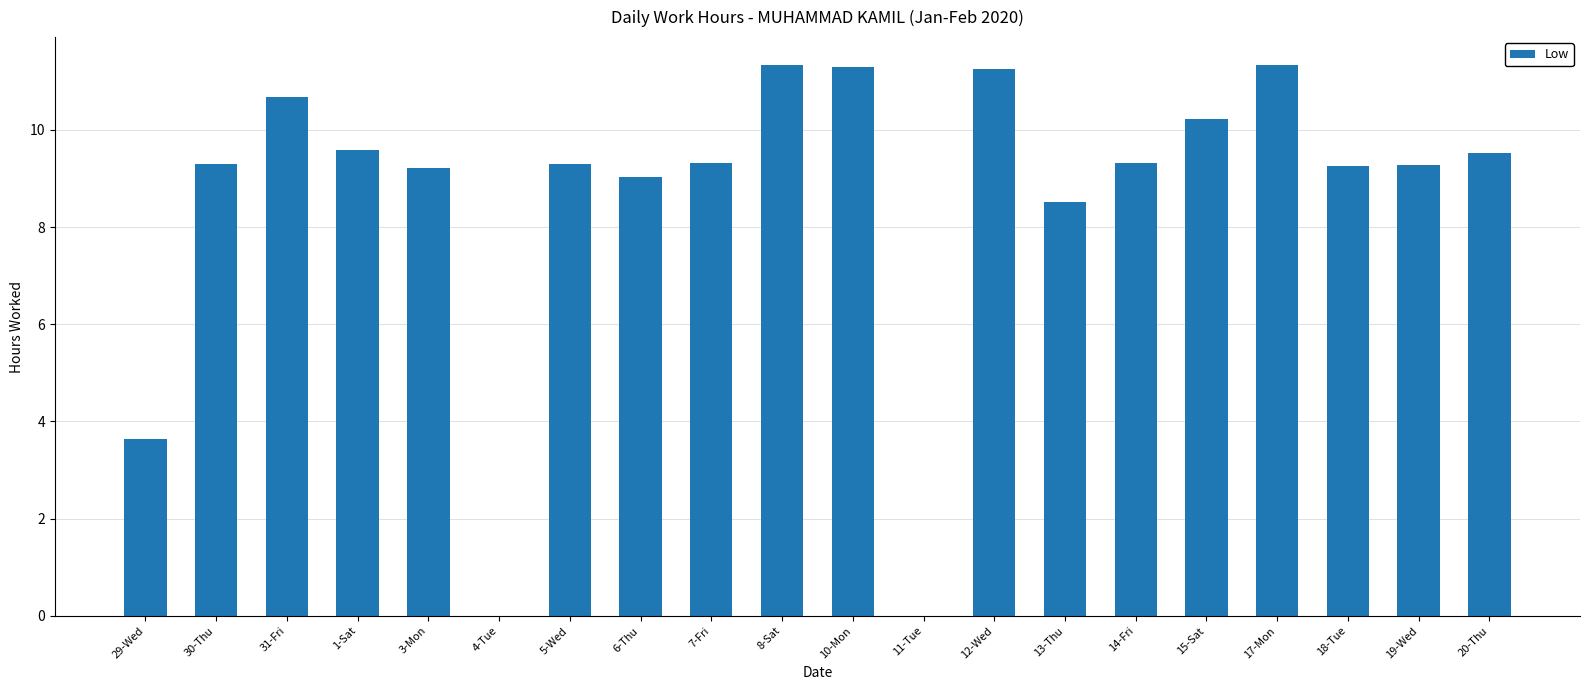

What is the ratio of the value at 12-Wed to the value at 31-Fri?

1.1